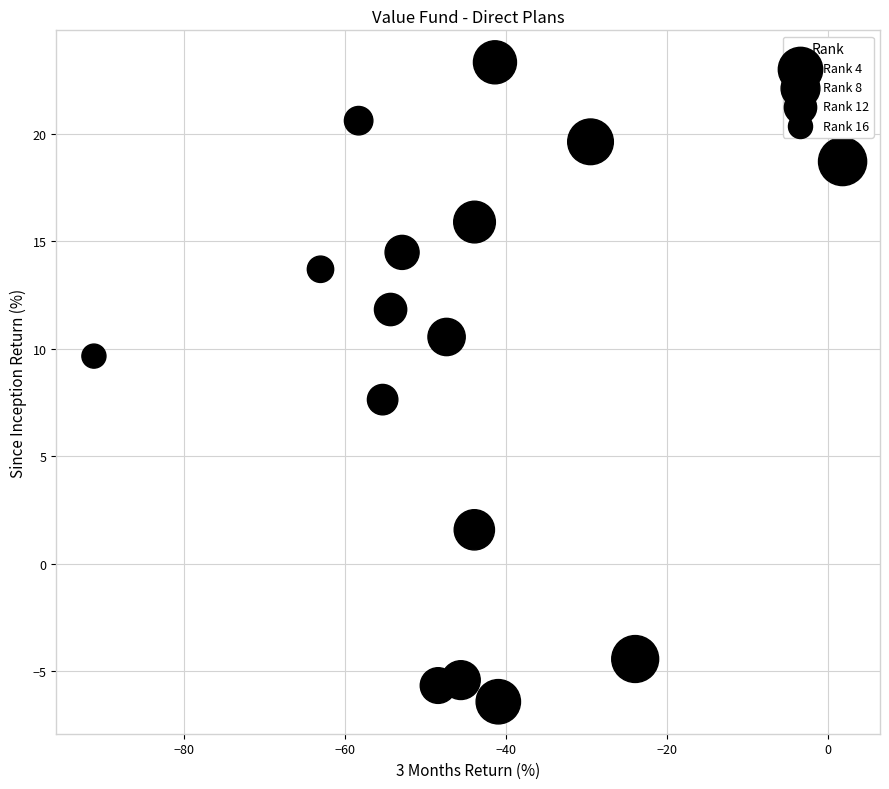

What Y value in the scatter plot is closest to 8?

7.6